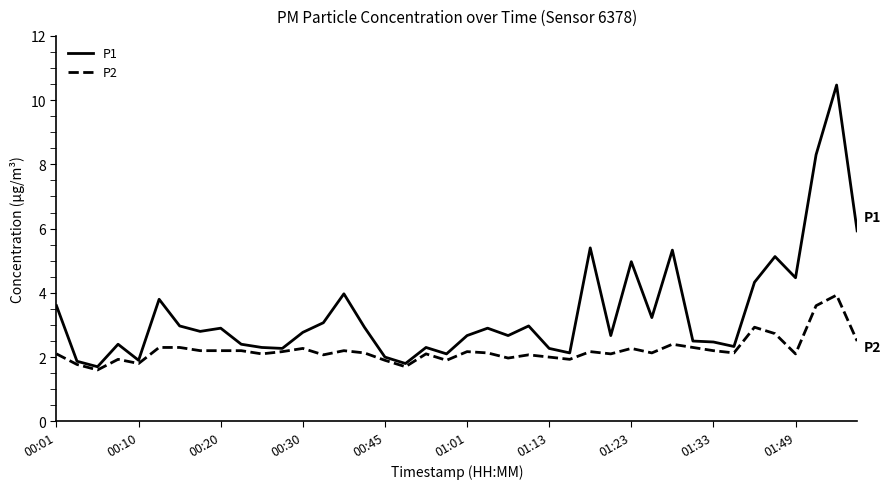

What is the greatest value displayed?

10.5